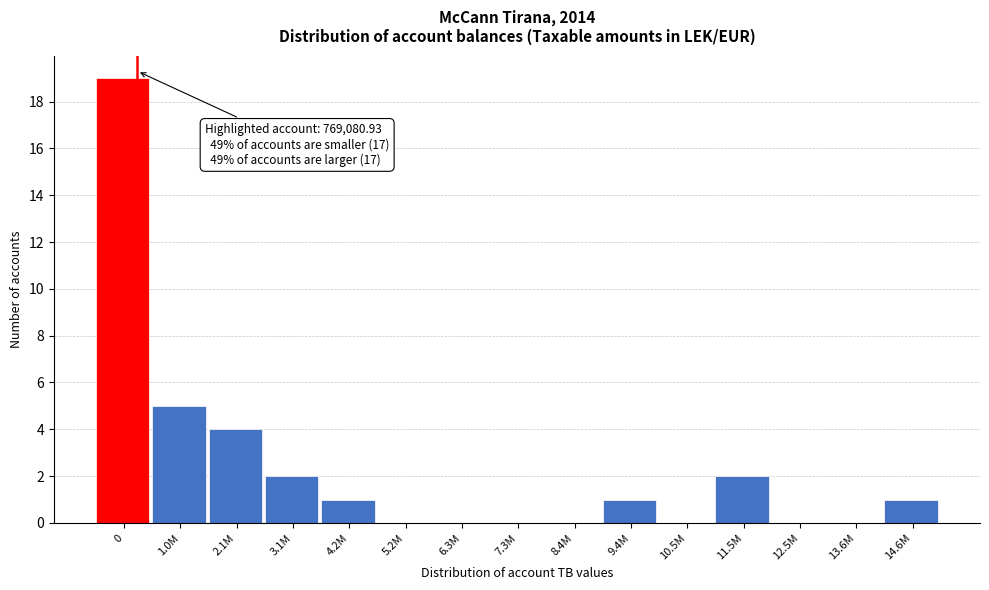

Reading left to right, extract all data points from this chart.

0=19	1.0M=5	2.1M=4	3.1M=2	4.2M=1	5.2M=0	6.3M=0	7.3M=0	8.4M=0	9.4M=1	10.5M=0	11.5M=2	12.5M=0	13.6M=0	14.6M=1